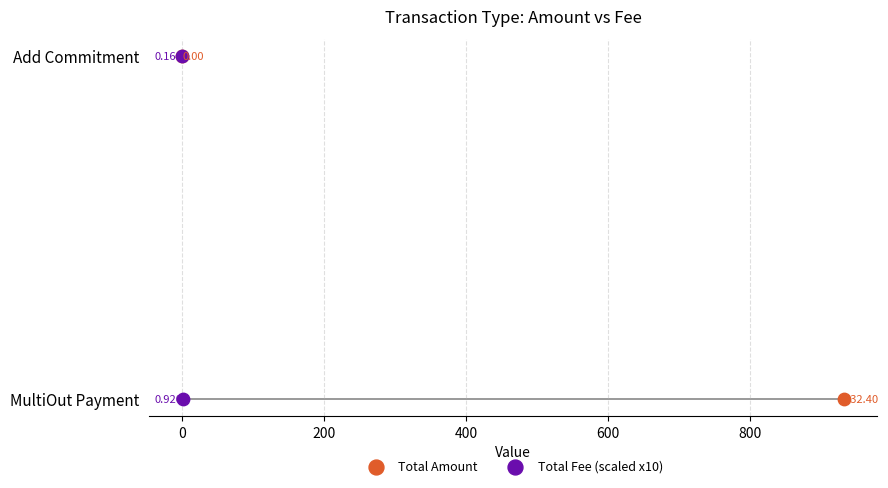

What are all the series names shown in the legend?

Total Amount, Total Fee (scaled x10)